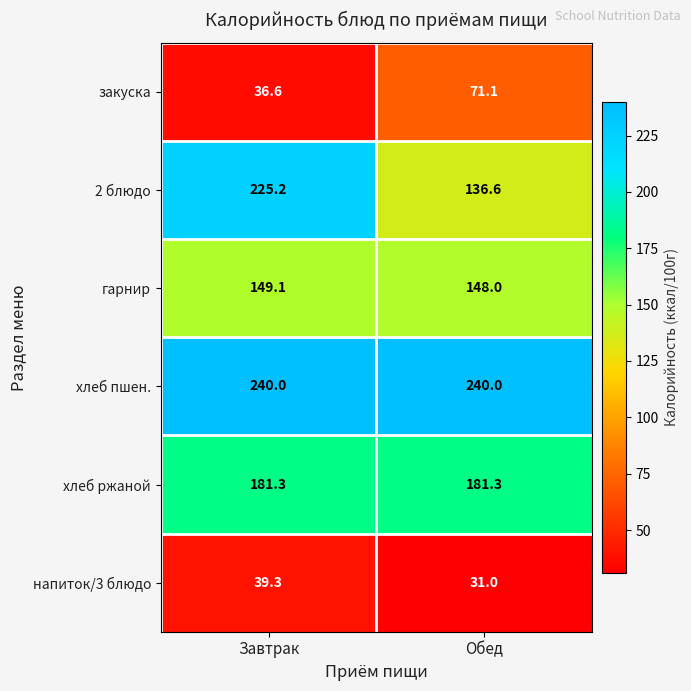

The напиток/3 блюдо series shows 31.0 at Обед. True or false?

True